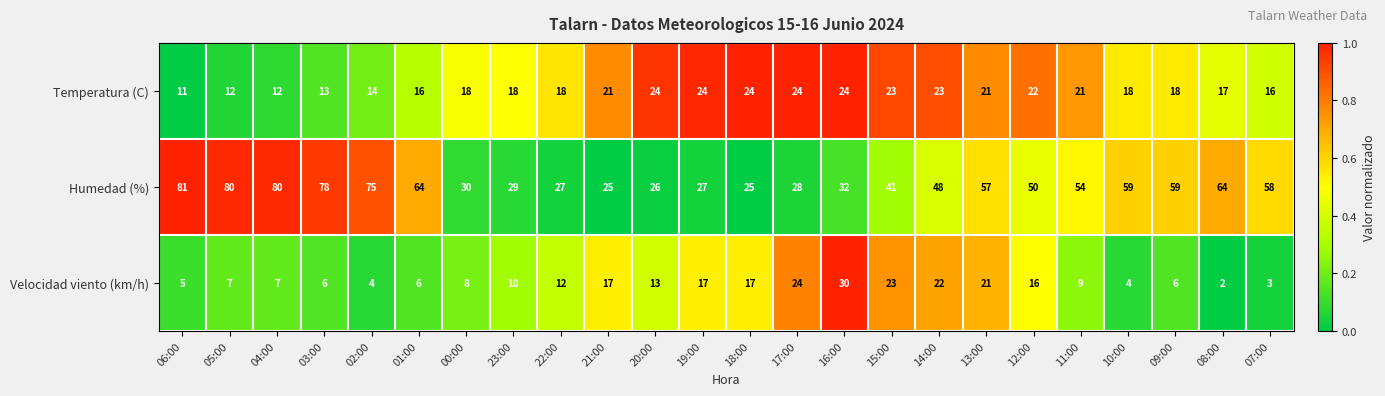

What is the average value of the Humedad (%) series?

50